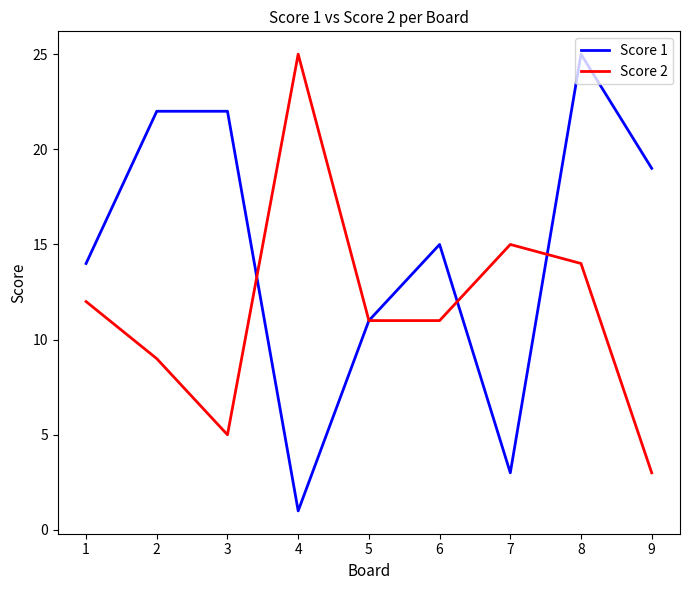

Where is the first local maximum for Score 2?

4